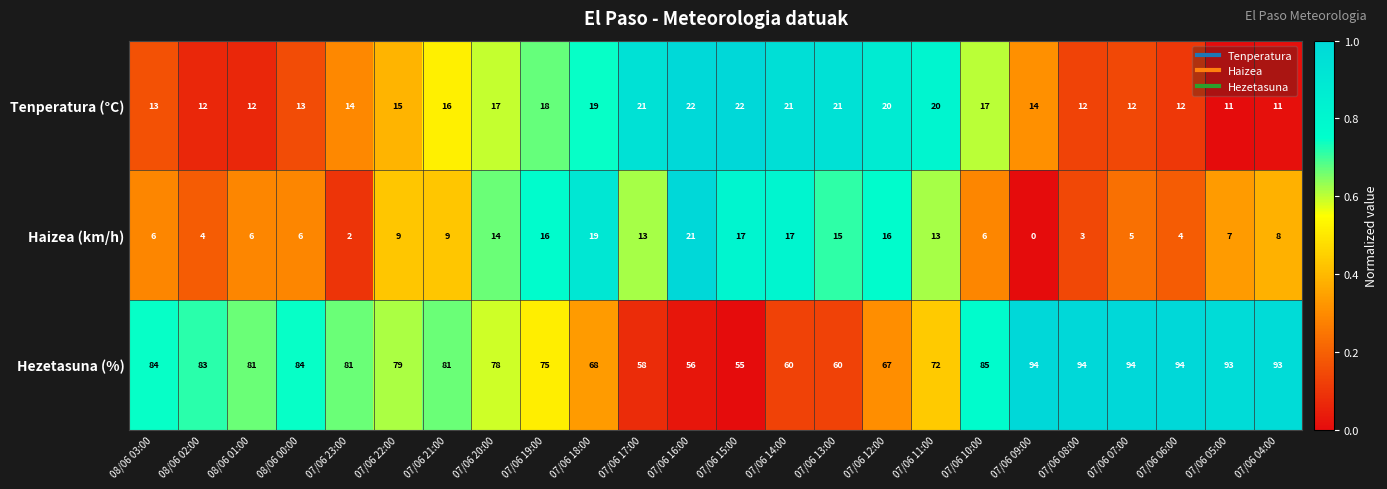

How many distinct data groups are displayed?

3